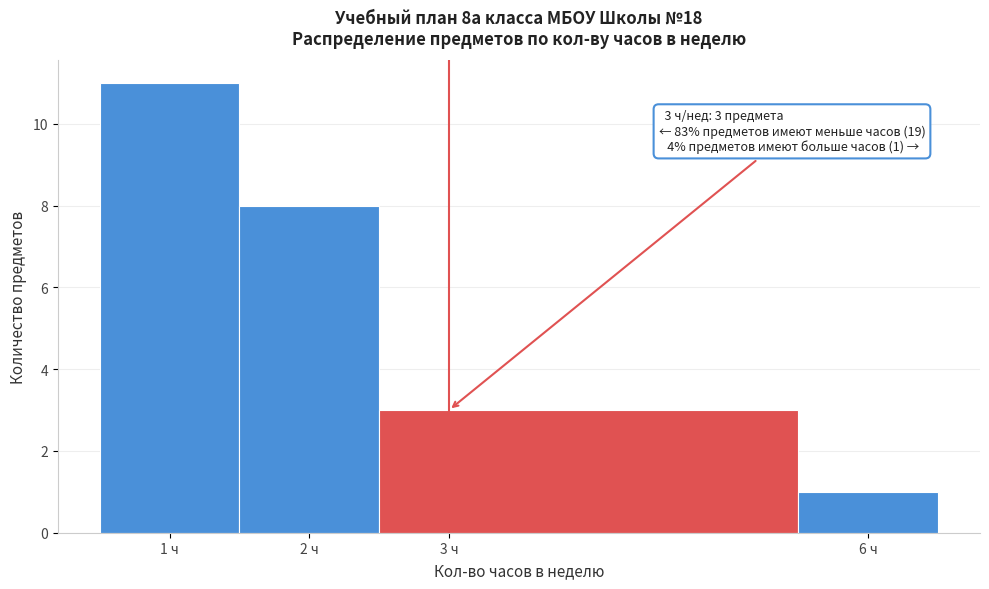

Which range on the x-axis has the tallest bar?

0.5 to 1.5